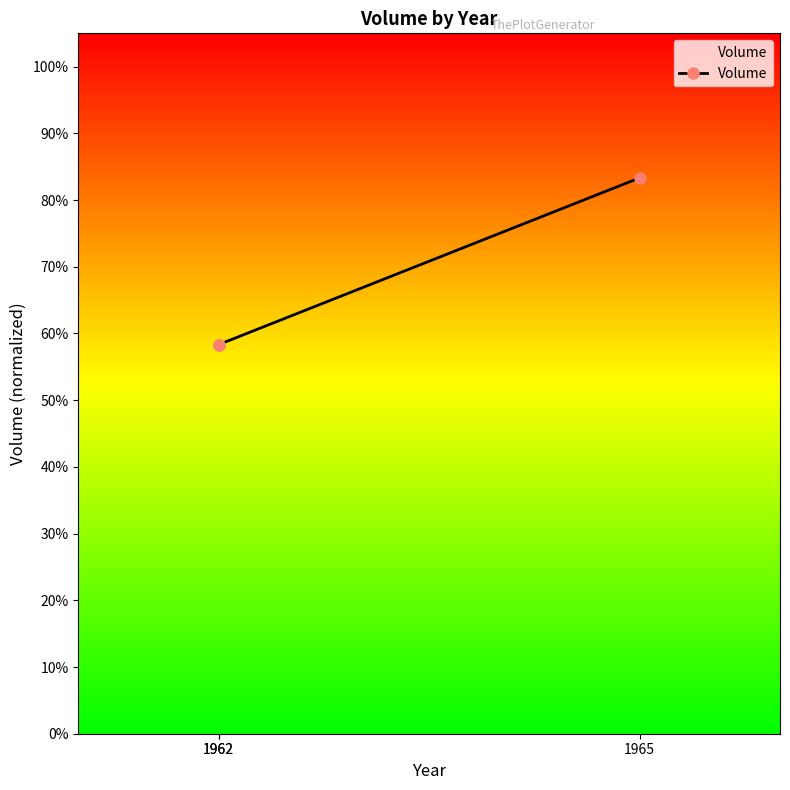

At which category does the chart reach its peak across all series?

1965